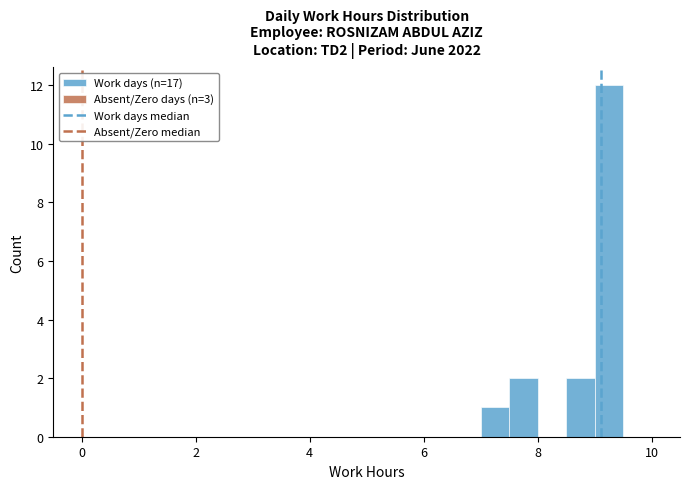

Read against the x-axis, roughly where is the centre of the tallest bar?

9.2